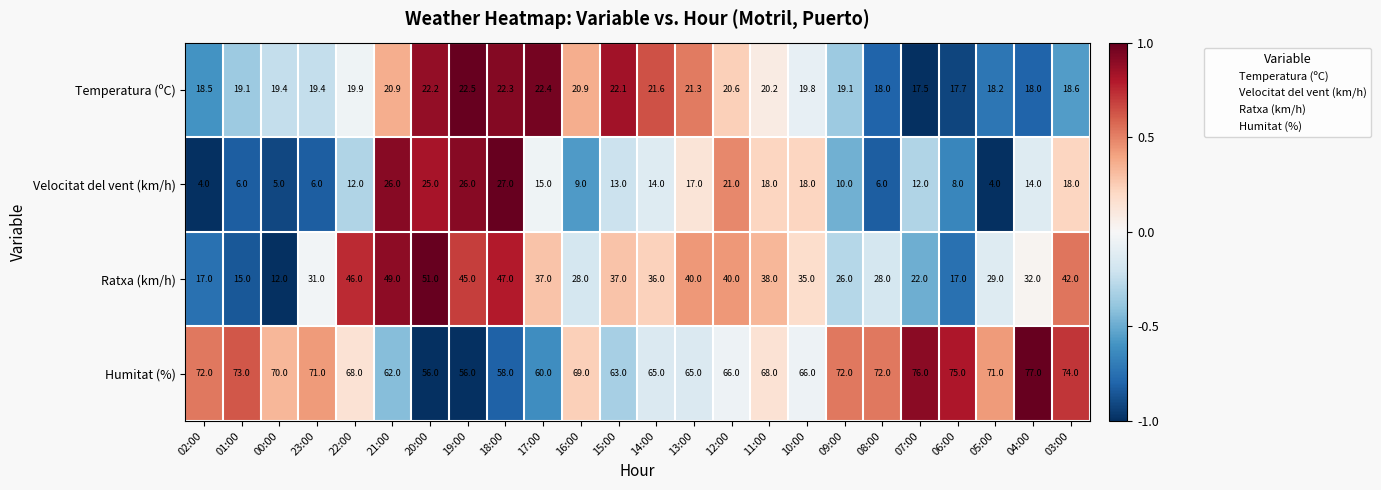

At 05:00, list the series in order from smallest to largest.

Velocitat del vent (km/h), Temperatura (ºC), Ratxa (km/h), Humitat (%)